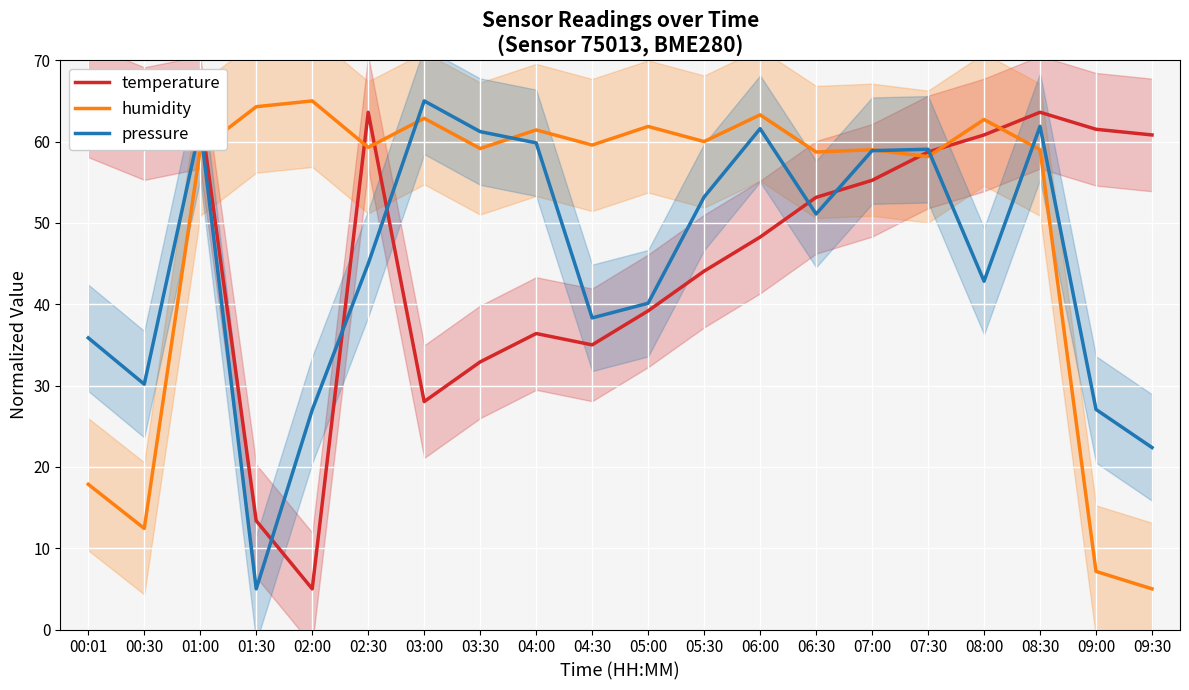

List the labels in order of pressure value, largest first.

03:00, 01:00, 08:30, 06:00, 03:30, 04:00, 07:30, 07:00, 05:30, 06:30, 02:30, 08:00, 05:00, 04:30, 00:01, 00:30, 09:00, 02:00, 09:30, 01:30